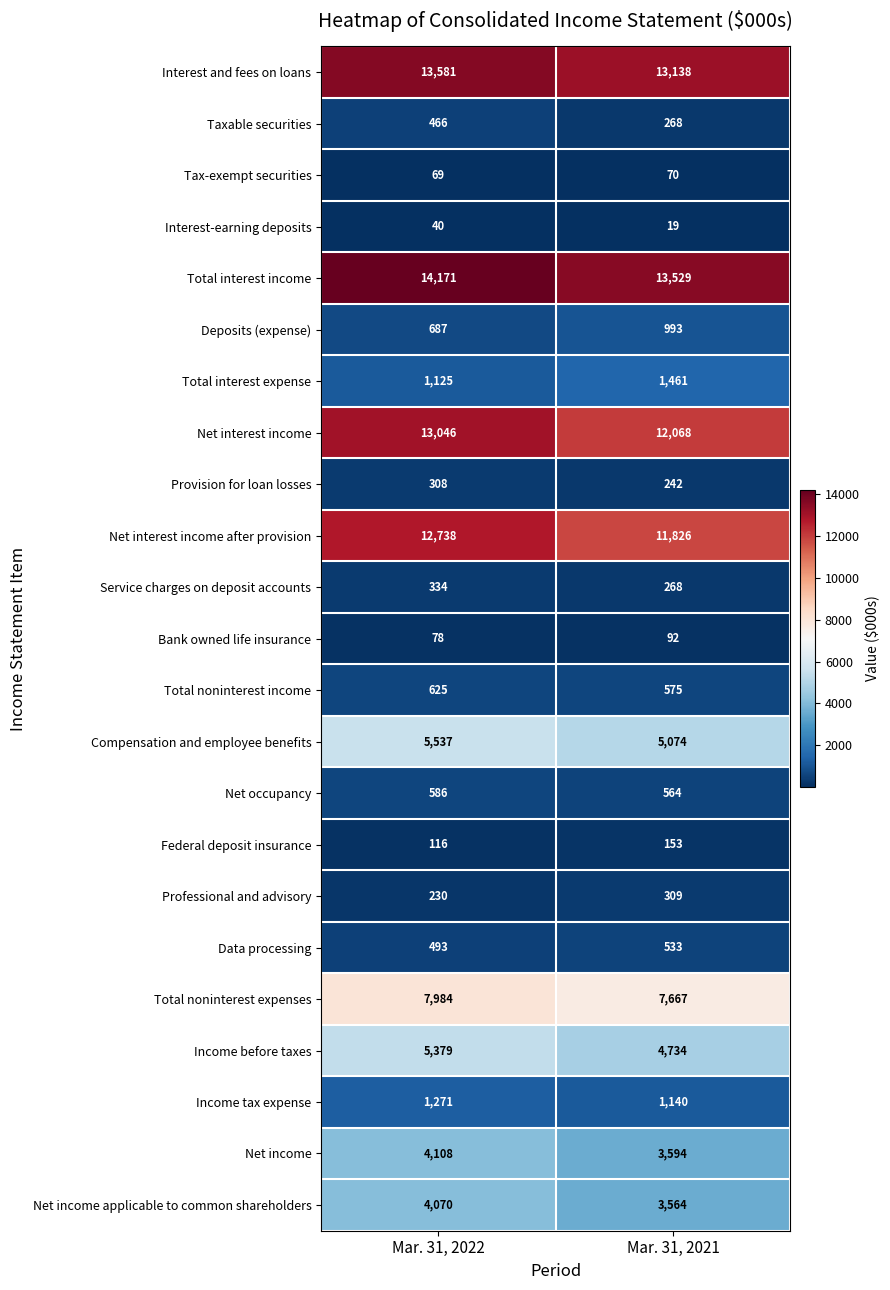

What is the minimum value shown in the chart?

19